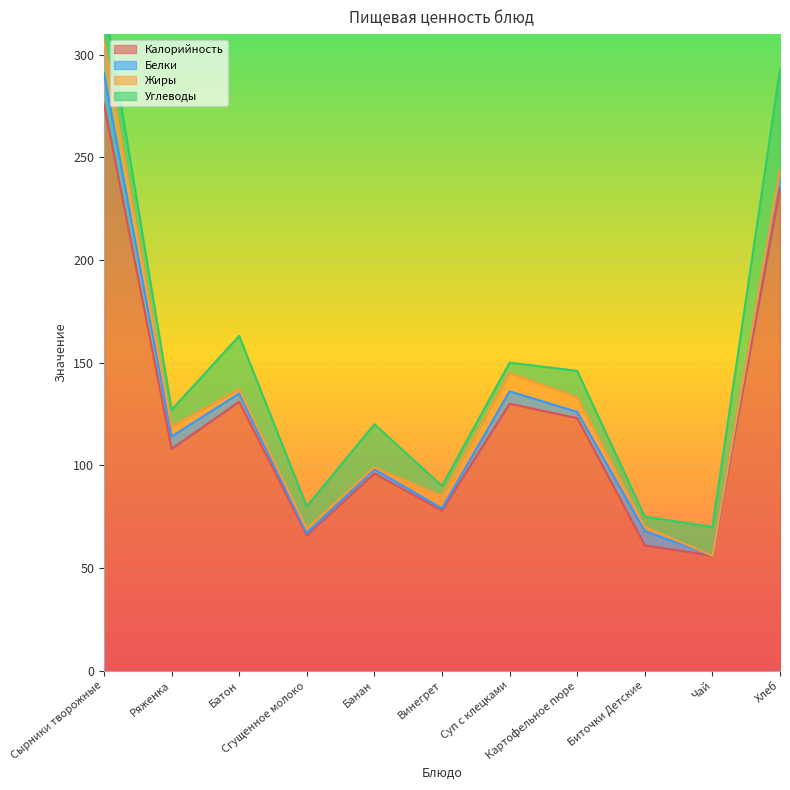

True or false: Калорийность and Жиры cross at least once.

False